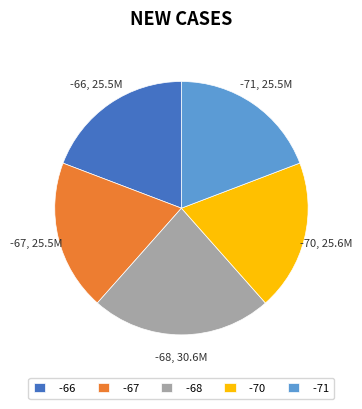

How many slices are in this pie chart?

5